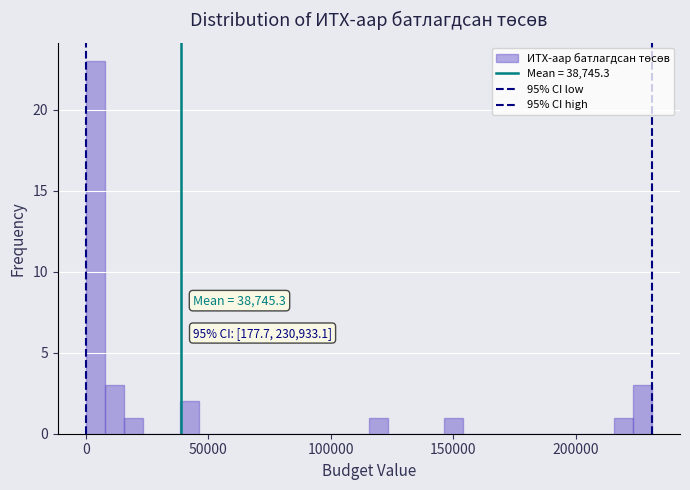

Read against the x-axis, roughly where is the centre of the tallest bar?

5000